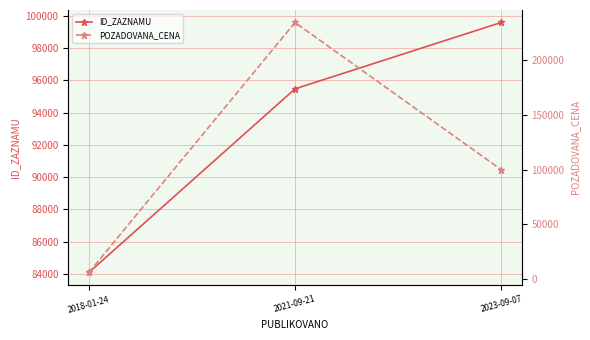

What is the lowest value of the ID_ZAZNAMU series?

84098